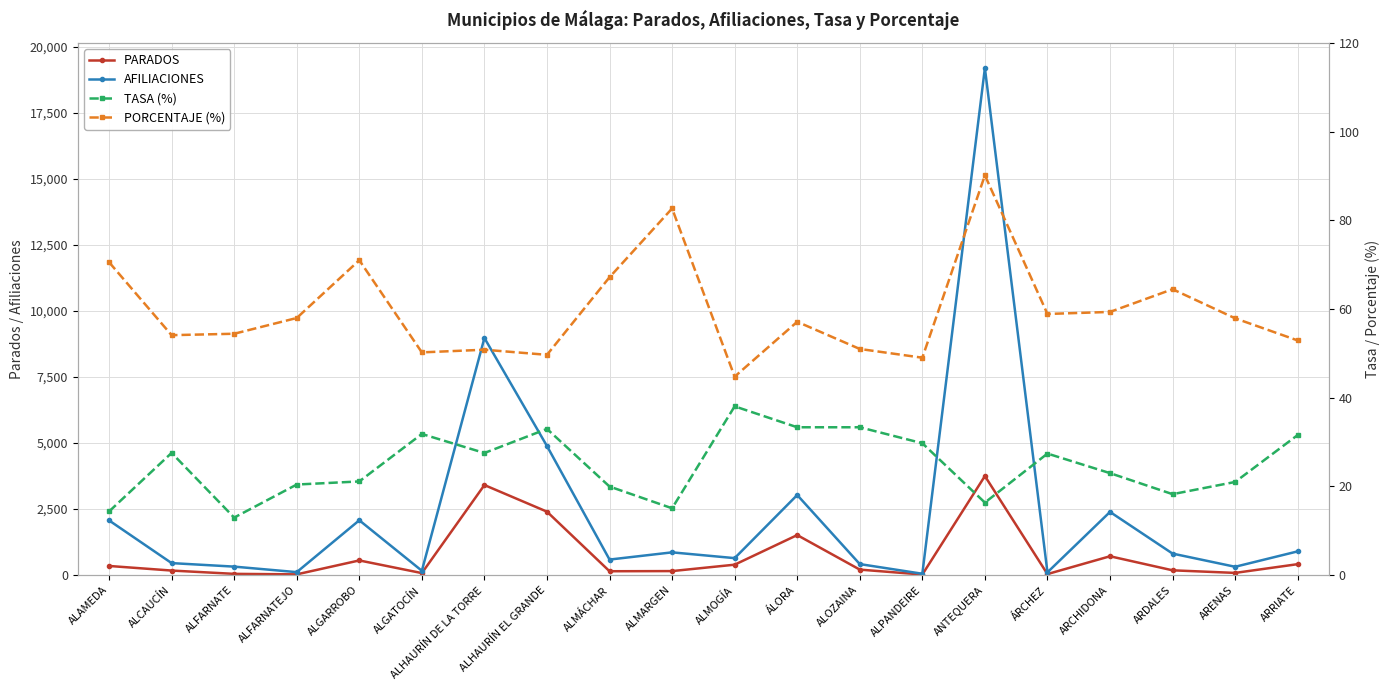

Reading left to right, list all the values displayed in this chart.

PARADOS: 347.0	173.0	48.0	29.0	556.0	77.0	3410.0	2402.0	147.0	153.0	395.0	1516.0	209.0	22.0	3750.0	40.0	714.0	182.0	84.0	415.0
AFILIACIONES: 2071.0	455.0	322.0	113.0	2076.0	165.0	8976.0	4886.0	589.0	862.0	643.0	3032.0	418.0	52.0	19191.0	106.0	2392.0	815.0	316.0	899.0
TASA (%): 14.3	27.6	13.0	20.4	21.1	31.8	27.5	33.0	20.0	15.1	38.0	33.3	33.3	29.7	16.4	27.4	23.0	18.2	21.0	31.6
PORCENTAJE (%): 70.5	54.1	54.4	58.0	71.0	50.2	50.8	49.7	67.2	82.7	44.7	57.1	51.0	49.0	90.1	58.9	59.3	64.5	57.9	52.9